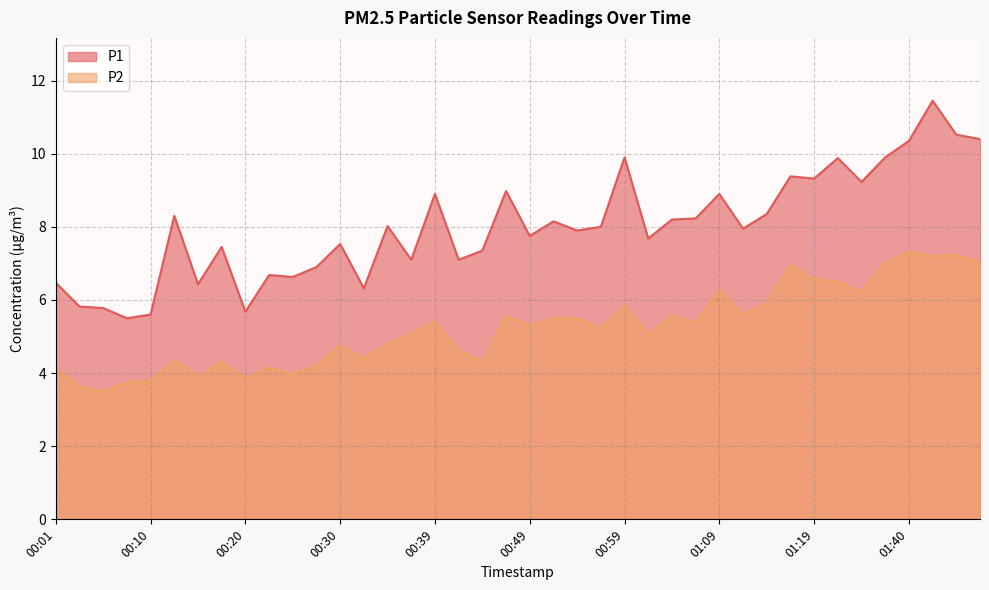

Reading left to right, extract all data points from this chart.

P1: 6.5	5.8	5.8	5.5	5.6	8.3	6.4	7.5	5.7	6.7	6.6	6.9	7.5	6.3	8.0	7.1	8.9	7.1	7.3	9.0	7.8	8.2	7.9	8.0	9.9	7.7	8.2	8.2	8.9	8.0	8.3	9.4	9.3	9.9	9.2	9.9	10.3	11.4	10.5	10.4
P2: 4.1	3.6	3.5	3.8	3.8	4.3	3.9	4.3	3.9	4.2	4.0	4.2	4.8	4.4	4.8	5.1	5.4	4.6	4.3	5.6	5.3	5.5	5.5	5.2	5.8	5.0	5.6	5.4	6.3	5.6	5.9	7.0	6.6	6.5	6.2	7.0	7.3	7.2	7.2	7.0